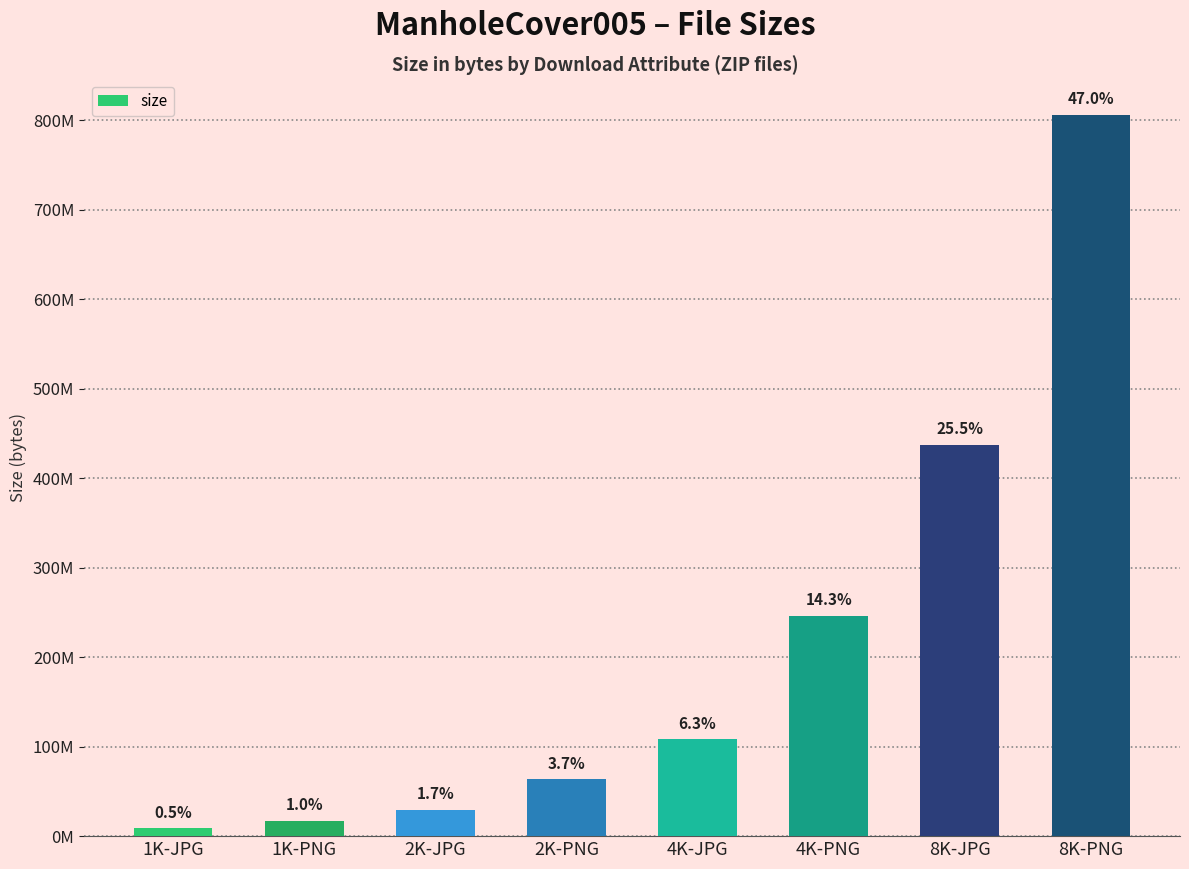

How many data points are above 108331544?

3